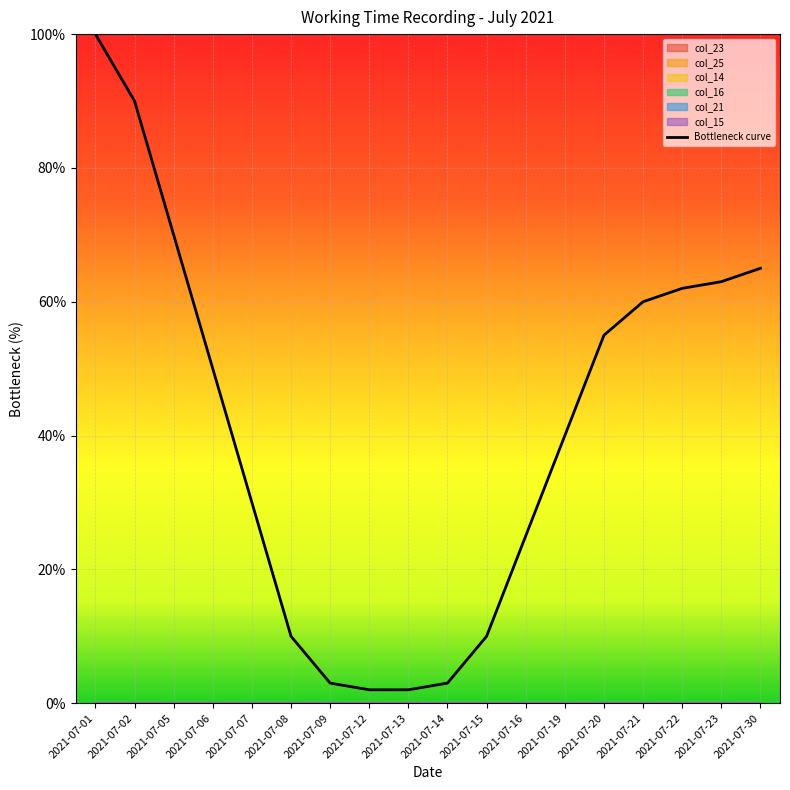

What is the sum of all values?

740